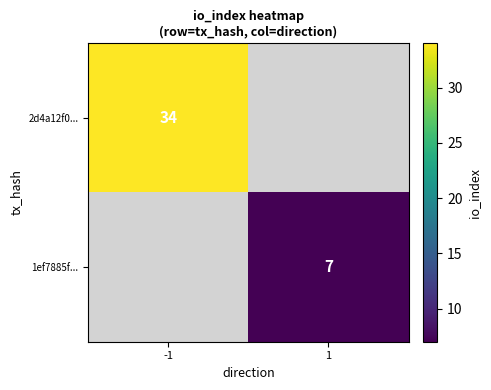

Is it true that 2d4a12f0... equals 15 at -1?

False